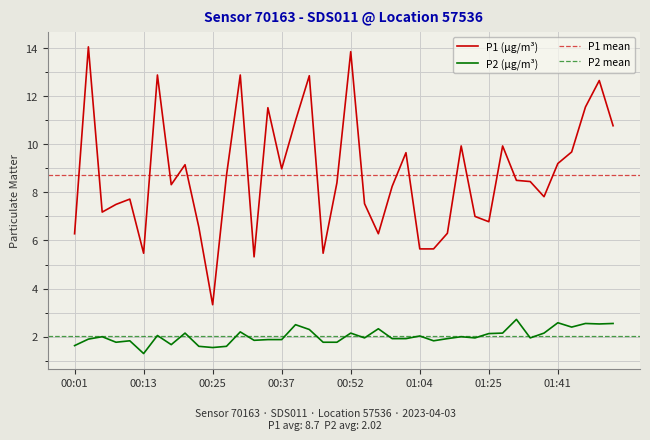

Is the value of P2 at 01:28 greater than the value of P1 at 00:08?

No